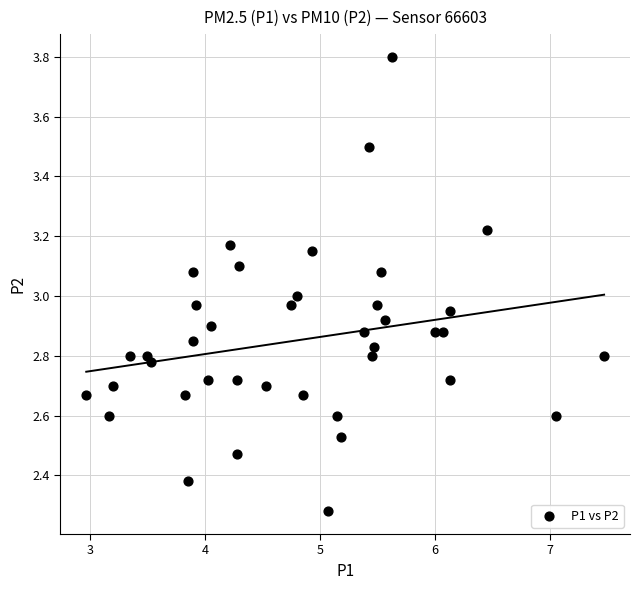

What is the range of Y values (max minus min)?

1.5